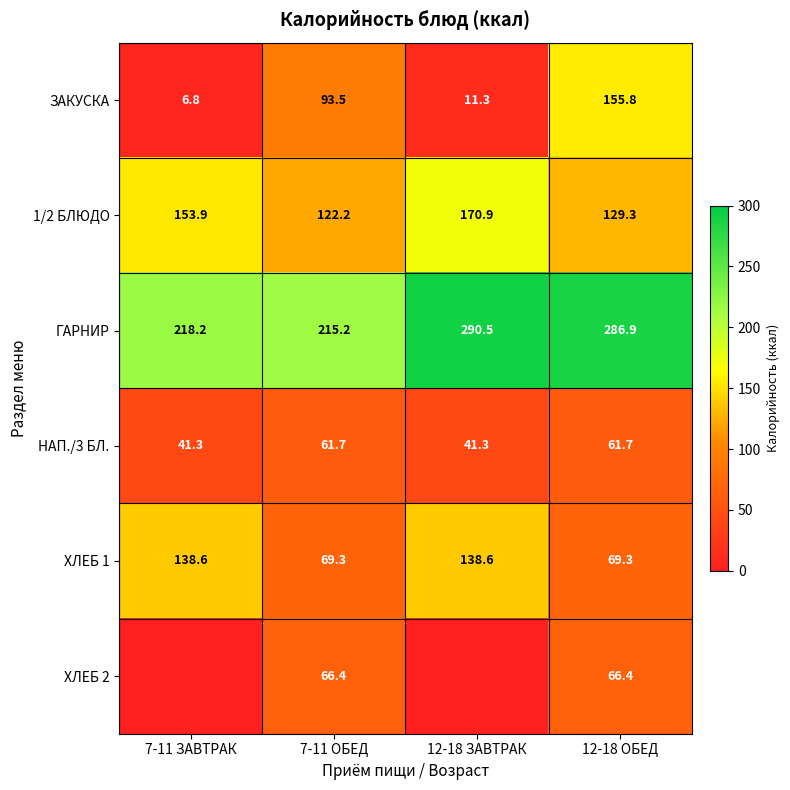

Rank the categories by ГАРНИР value from lowest to highest.

7-11 ОБЕД, 7-11 ЗАВТРАК, 12-18 ОБЕД, 12-18 ЗАВТРАК